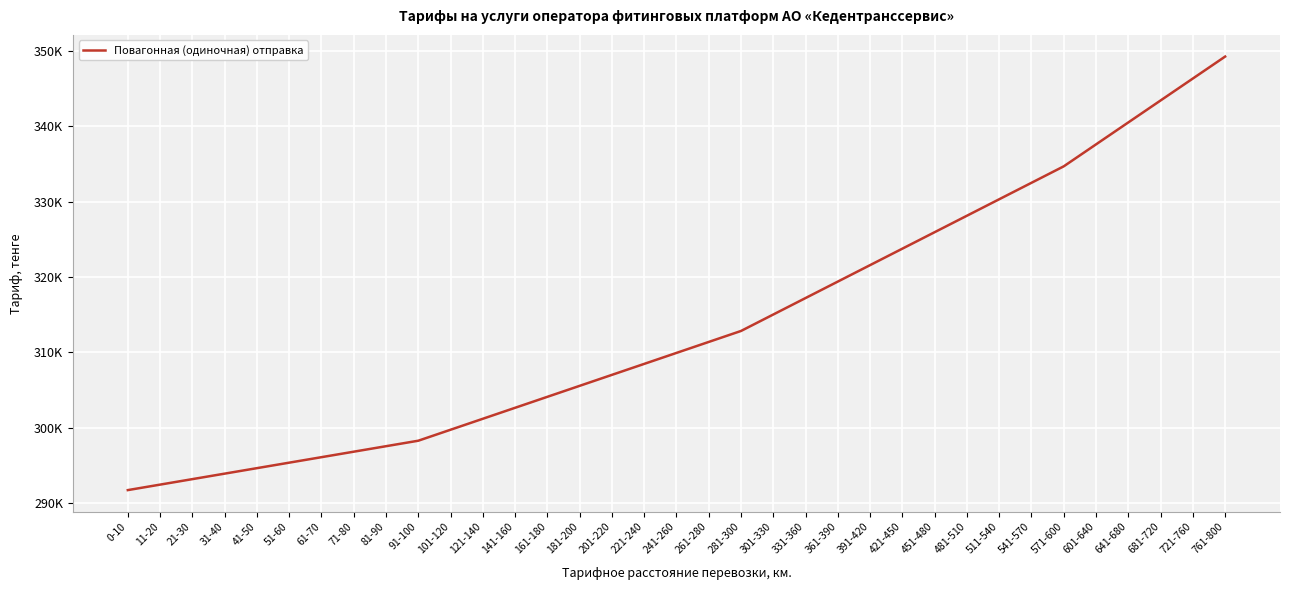

Approximately how many times larger is the value at 391-420 compared to 681-720?

0.9